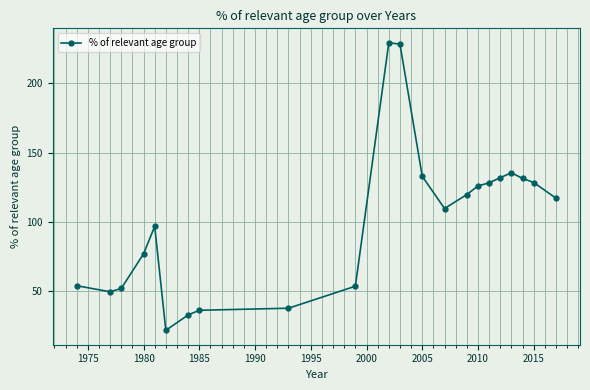

What is the difference between the maximum and minimum values?

207.2